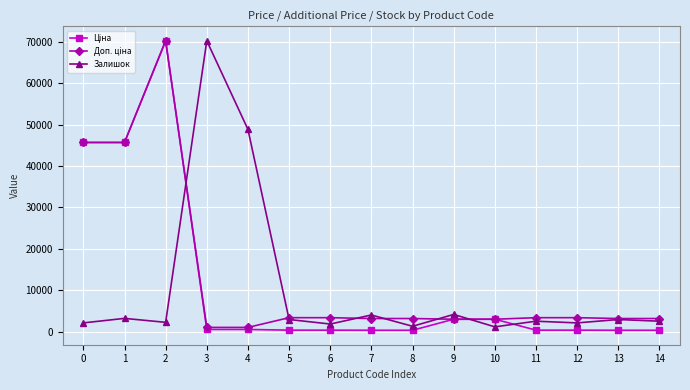

What is the maximum value for Залишок?

70181.6